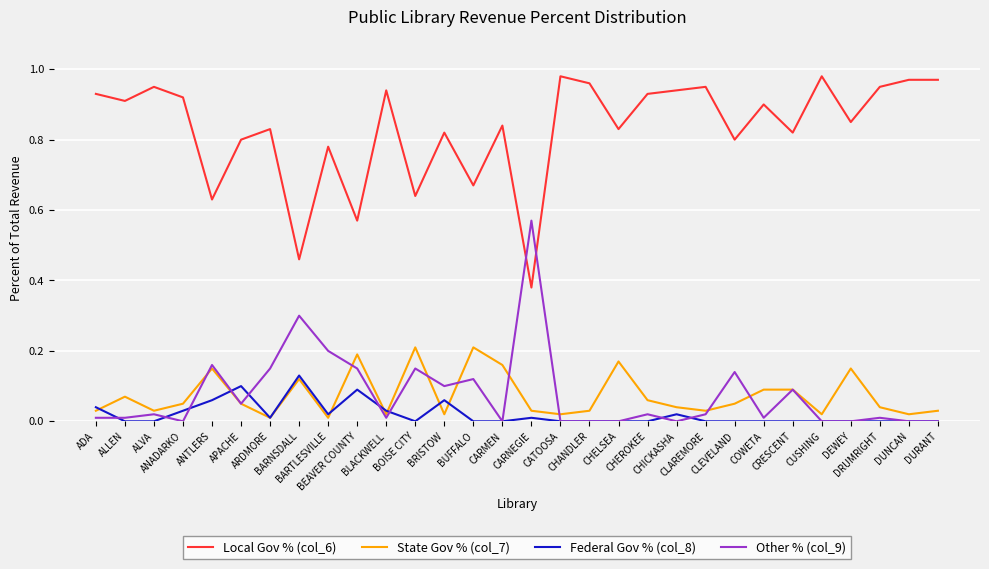

True or false: State Gov % (col_7) and Federal Gov % (col_8) intersect in this chart.

True